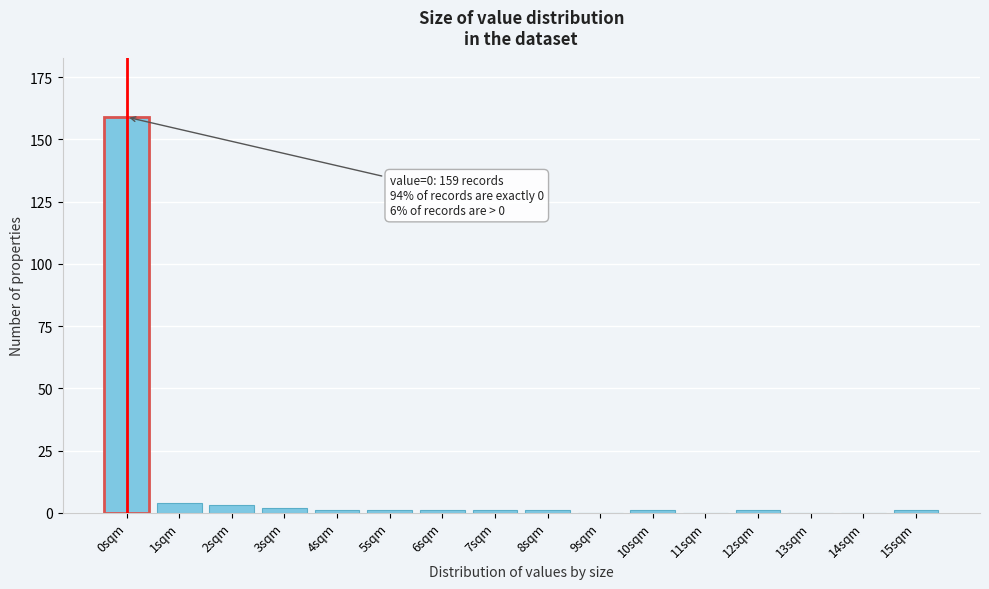

Reading left to right, extract all data points from this chart.

0sqm=159	1sqm=4	2sqm=3	3sqm=2	4sqm=1	5sqm=1	6sqm=1	7sqm=1	8sqm=1	9sqm=0	10sqm=1	11sqm=0	12sqm=1	13sqm=0	14sqm=0	15sqm=1